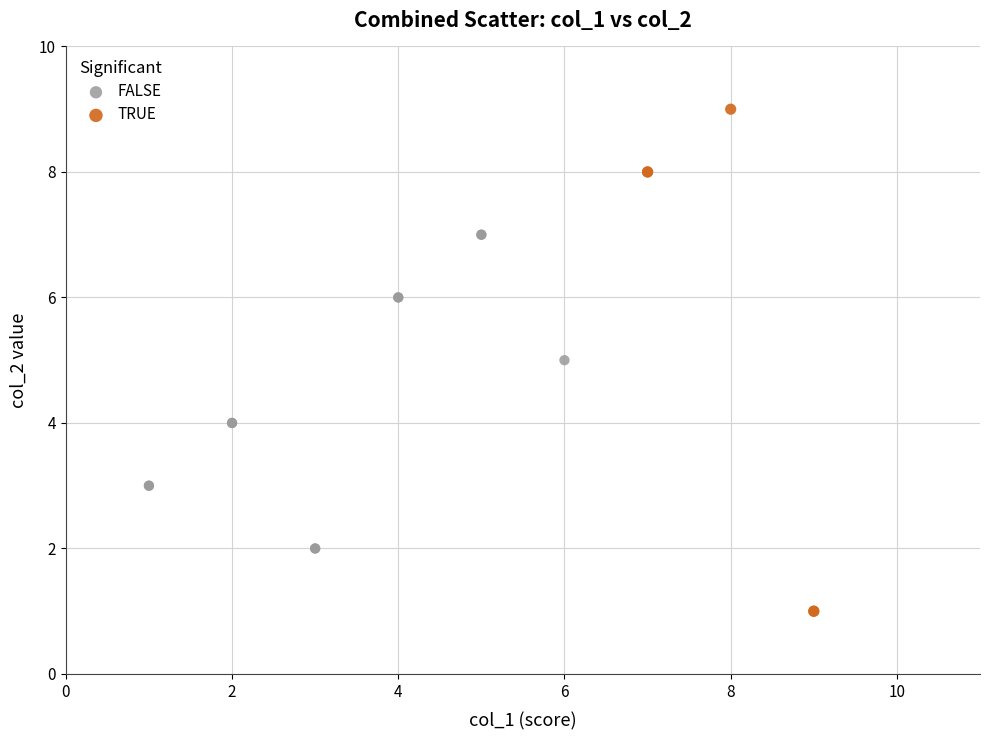

Which series has the widest spread of Y values?

TRUE